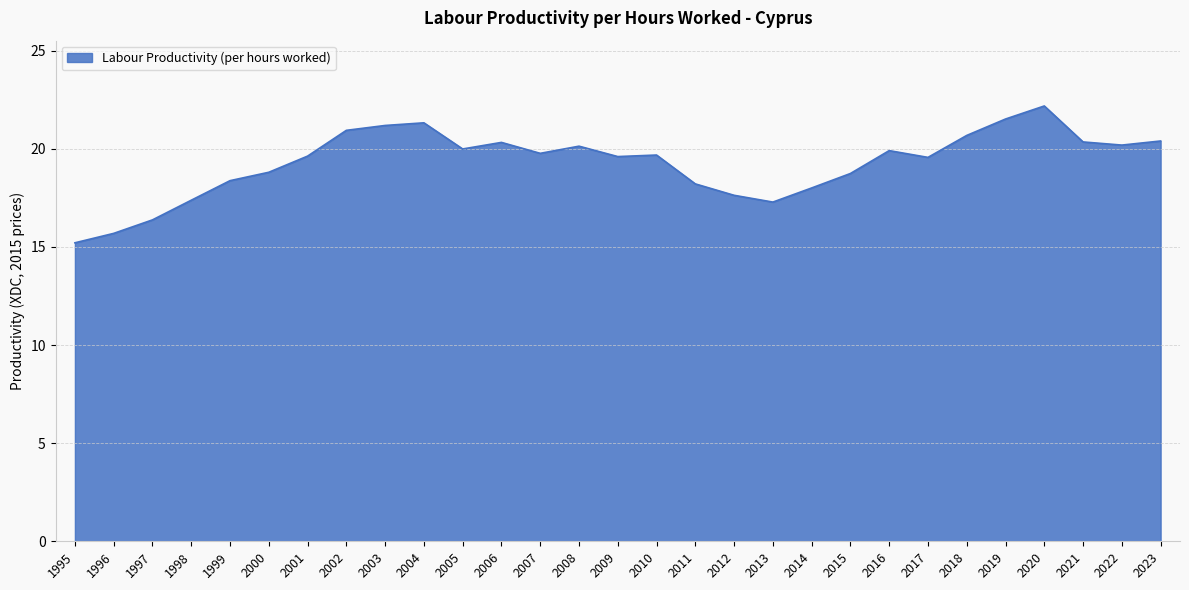

Read the value at 2021.

20.4